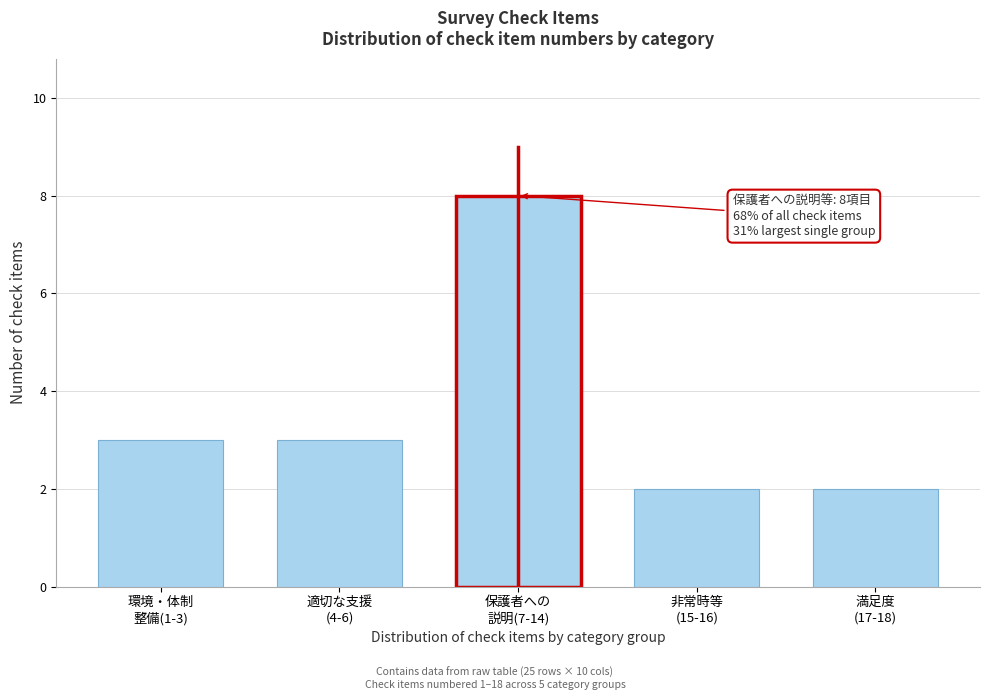

Reading left to right, what are all the values shown in this chart?

3	3	8	2	2